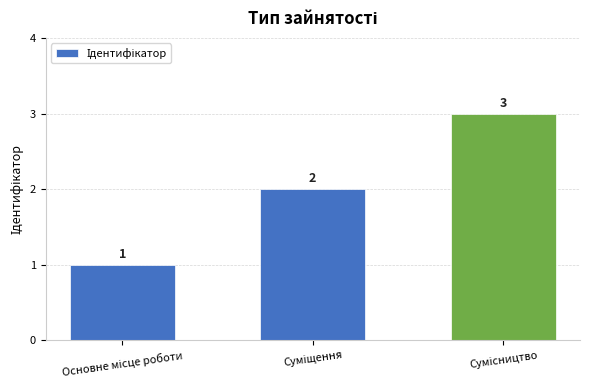

How many distinct data groups are displayed?

1